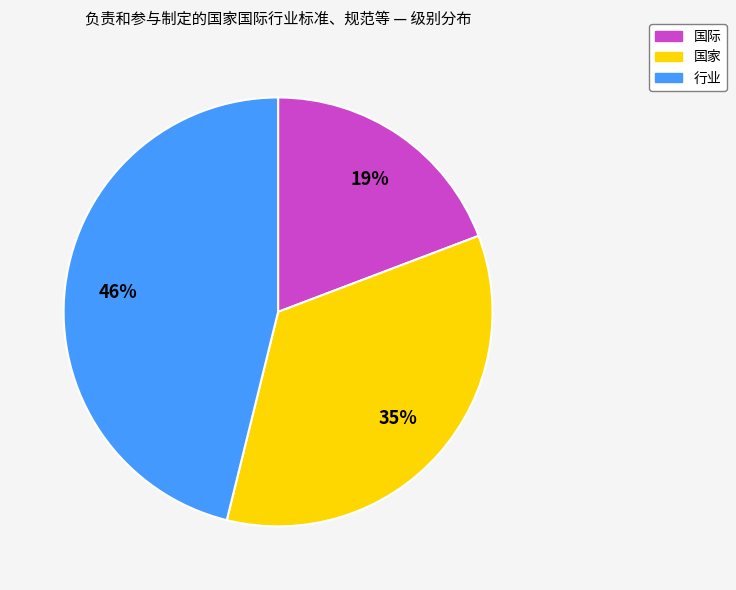

Does any single category account for the majority?

No